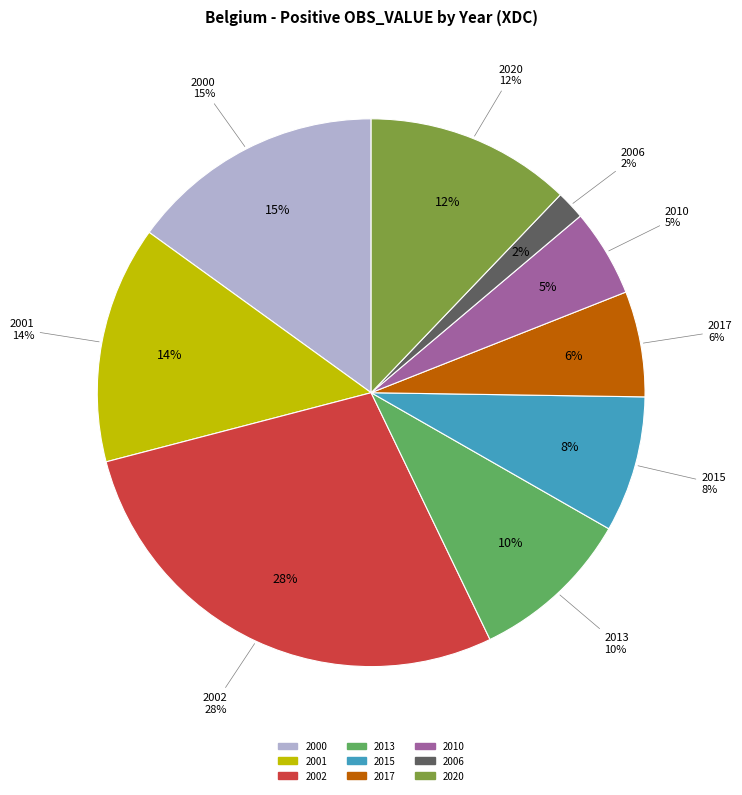

Count the number of slices in the pie.

9